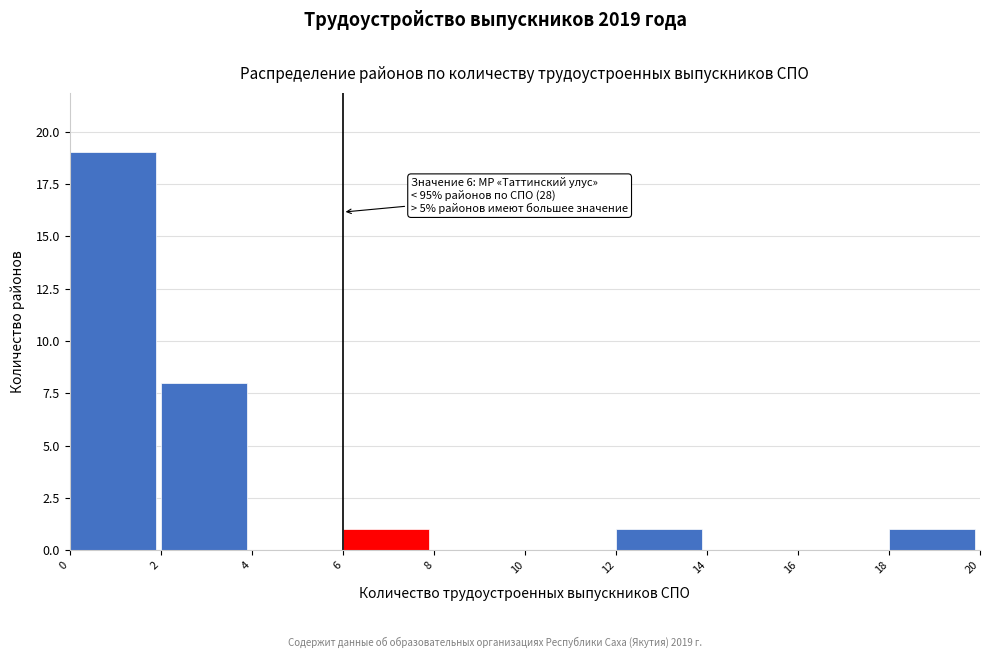

Which range on the x-axis has the tallest bar?

0 to 2